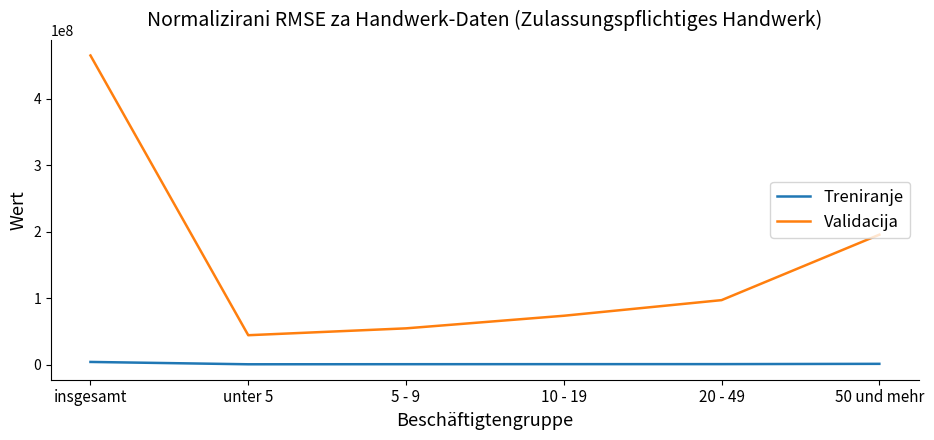

Is the value of Validacija at unter 5 greater than the value of Treniranje at unter 5?

Yes